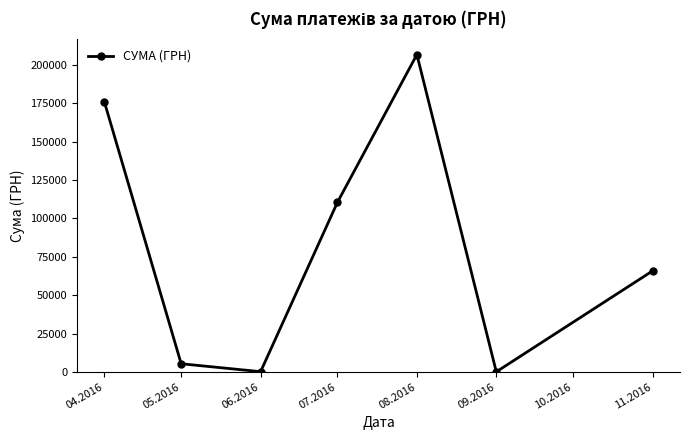

Between 04.2016 and 08.2016, which is larger?

08.2016